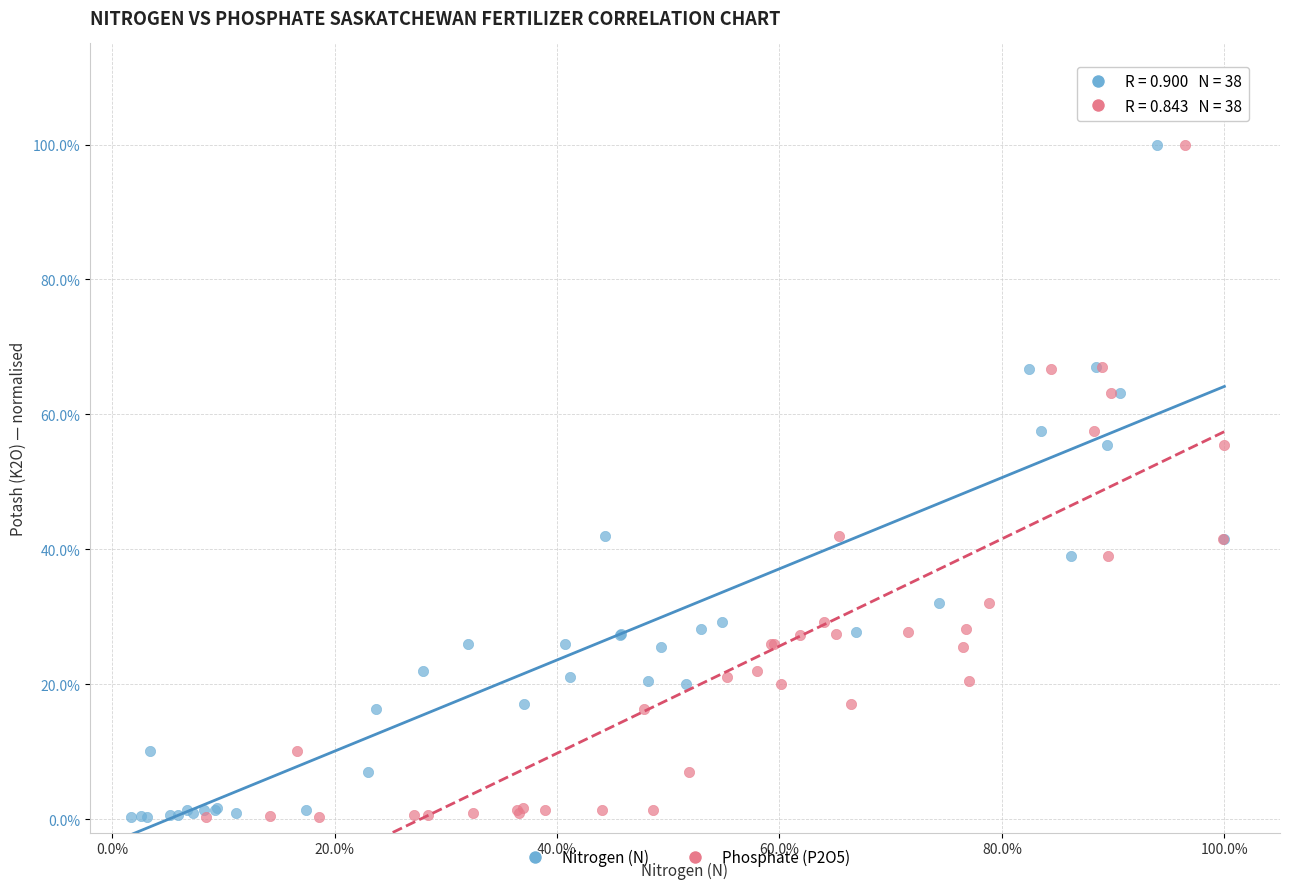

What are all the series names shown in the legend?

Nitrogen (N), Phosphate (P2O5)